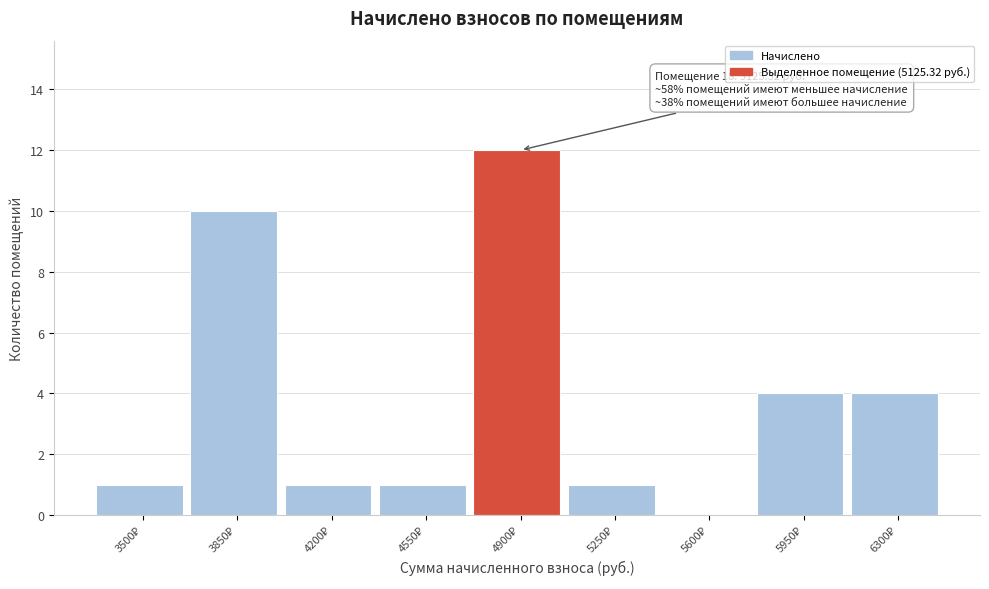

What is the sum of all values?

34